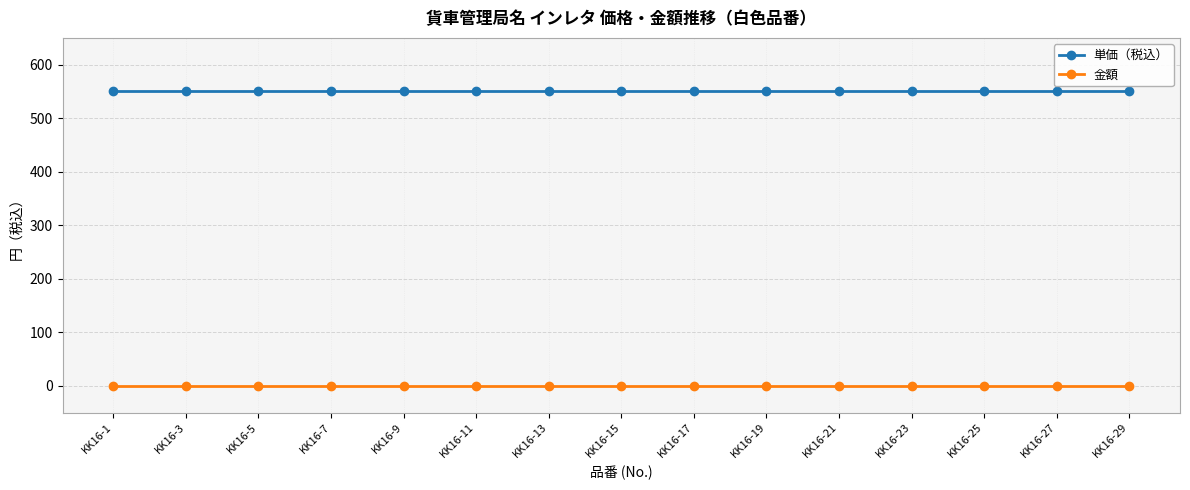

What is the spread (max minus min) of values at KK16-23?

550